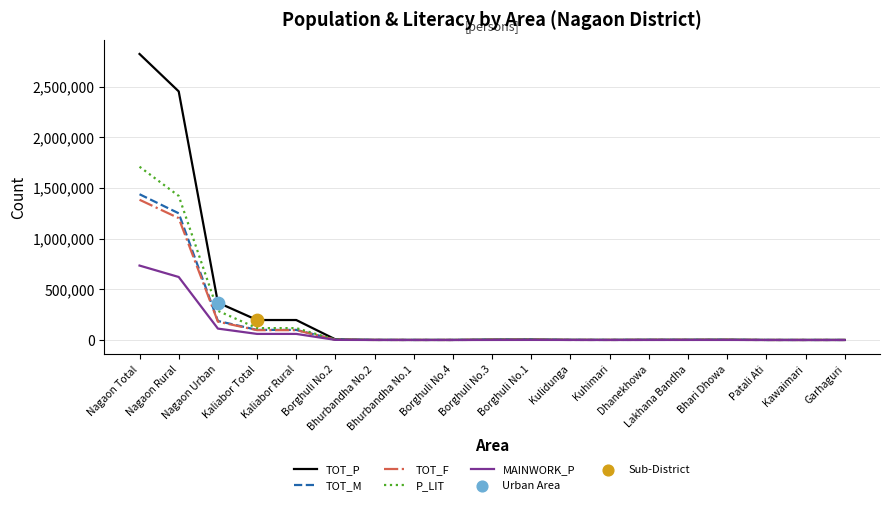

At which category is the sum across all series the highest?

Nagaon Total